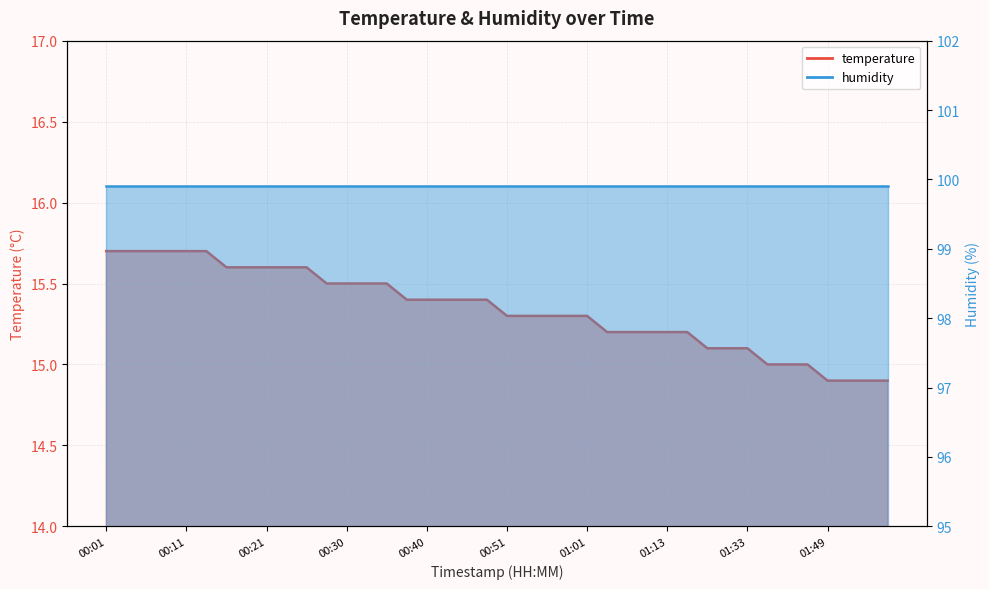

What is the minimum value shown in the chart?

14.9